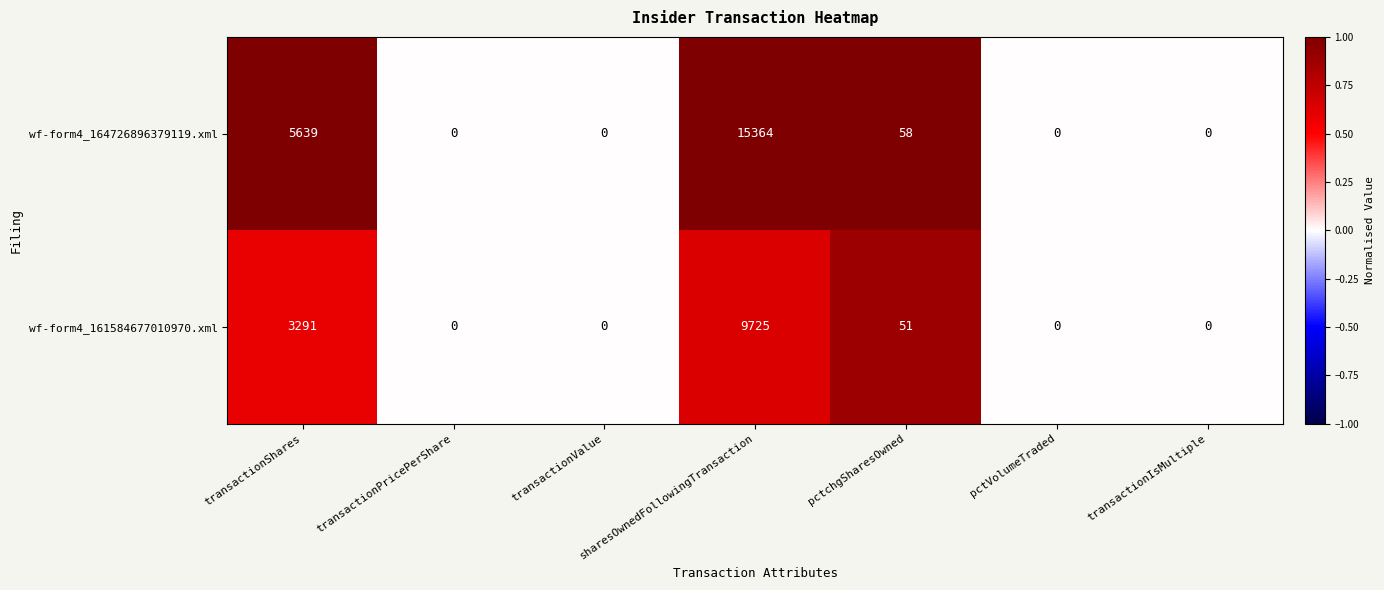

How many data points in wf-form4_161584677010970.xml are above 0?

3